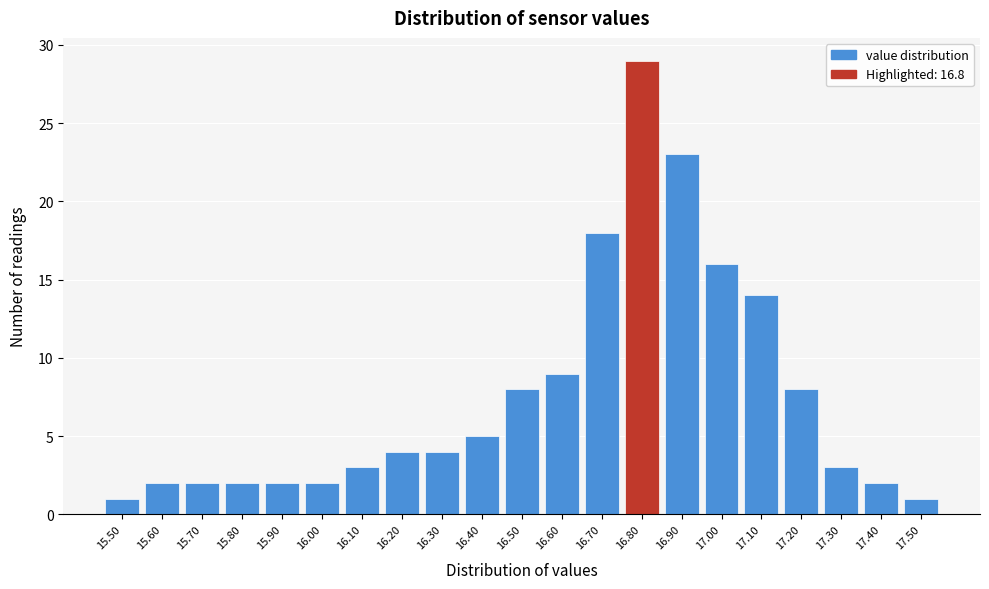

Reading left to right, transcribe this chart: for each bar, give the range it covers on the x-axis and its height. The values are not printed on the chart, so give them approximately, as read against the axis.

15.45 to 15.55: 1
15.55 to 15.65: 2
15.65 to 15.75: 2
15.75 to 15.85: 2
15.85 to 15.95: 2
15.95 to 16.05: 2
16.05 to 16.15: 3
16.15 to 16.25: 4
16.25 to 16.35: 4
16.35 to 16.45: 5
16.45 to 16.55: 8
16.55 to 16.65: 9
16.65 to 16.75: 18
16.75 to 16.85: 29
16.85 to 16.95: 23
16.95 to 17.05: 16
17.05 to 17.15: 14
17.15 to 17.25: 8
17.25 to 17.35: 3
17.35 to 17.45: 2
17.45 to 17.55: 1